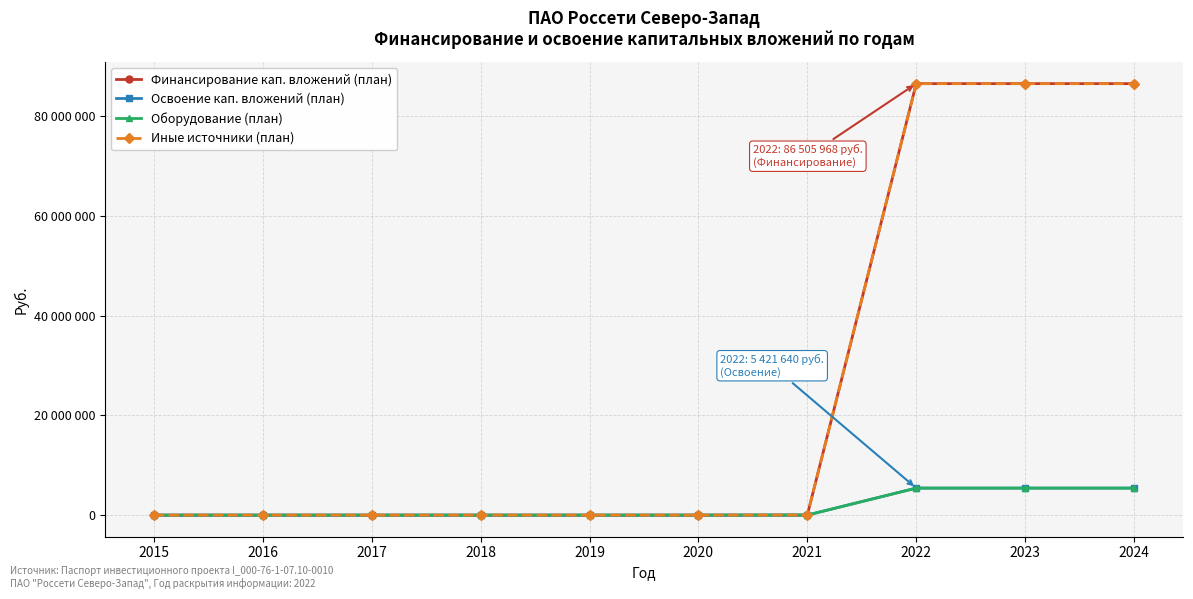

True or false: Финансирование кап. вложений (план) has a value of -28284500 at 2018.

False